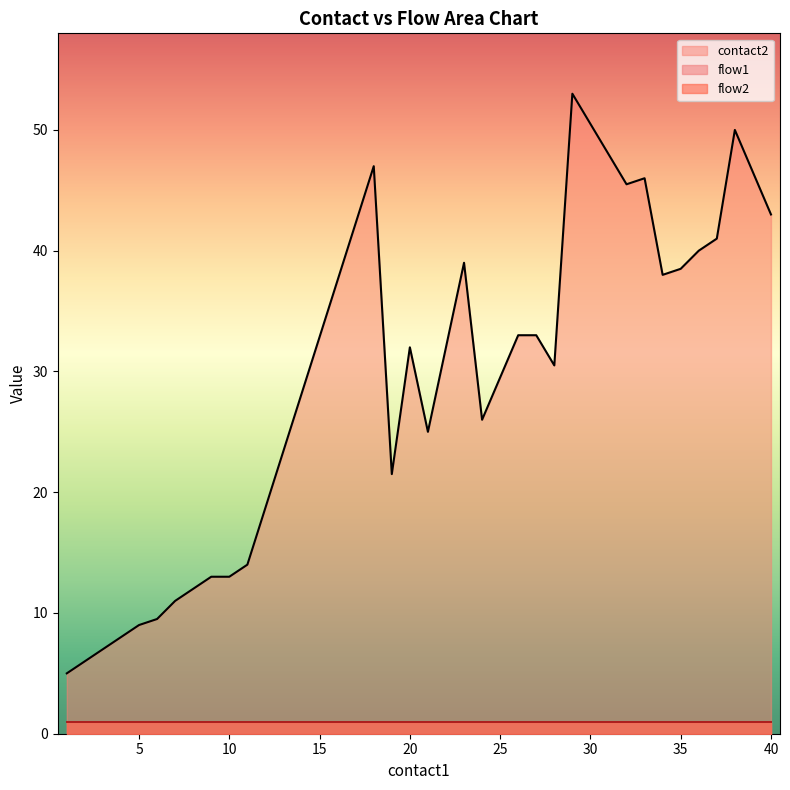

Which series has the largest total across all categories?

contact2